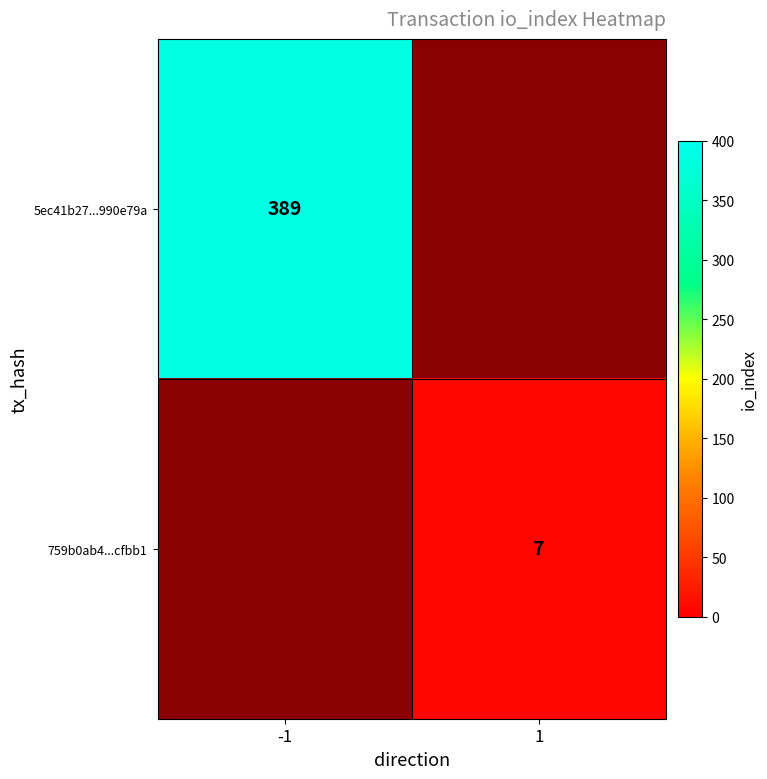

Is the value of 759b0ab4...cfbb1 at 1 greater than the value of 5ec41b27...990e79a at -1?

No